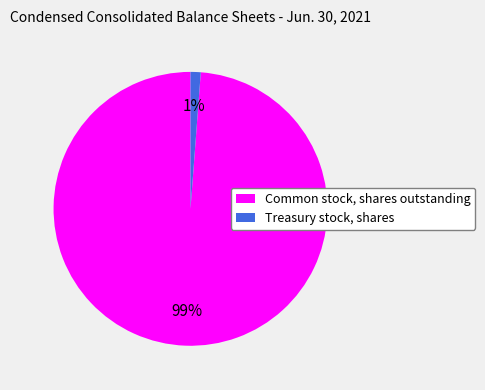

True or false: Common stock, shares outstanding accounts for 99% of the total.

True